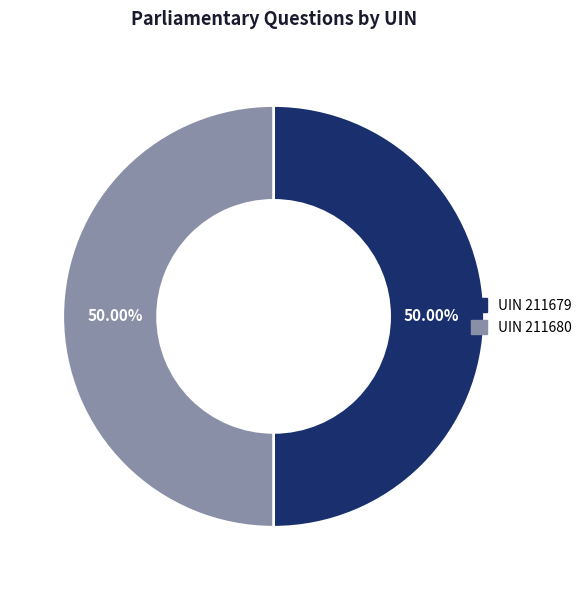

Rank the categories by value from highest to lowest.

211680, 211679